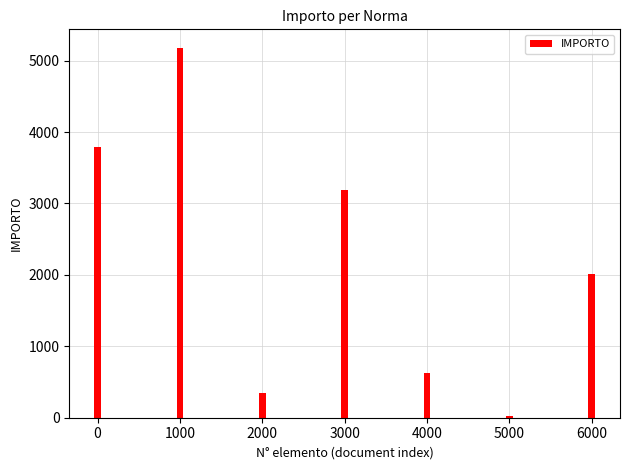

Does the chart contain stacked bars?

No